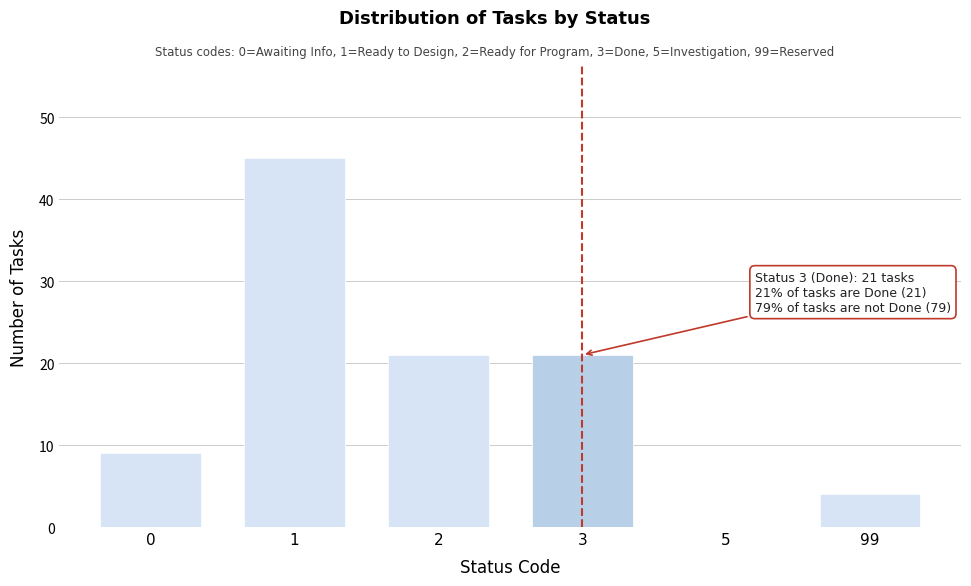

Reading right to left, list all the values displayed in this chart.

99=4	5=0	3=21	2=21	1=45	0=9